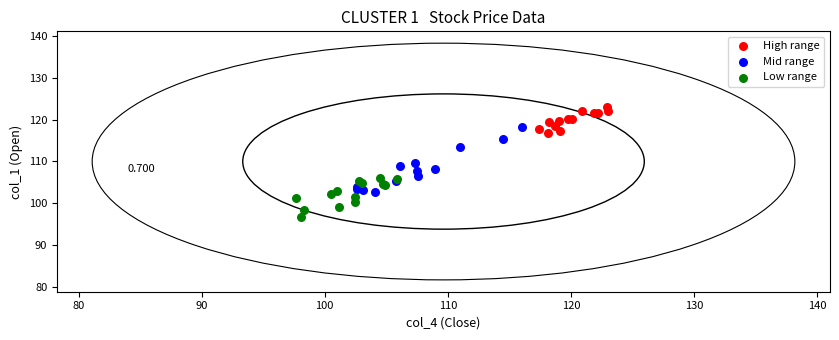

Which series contains the lowest Y value?

Low range